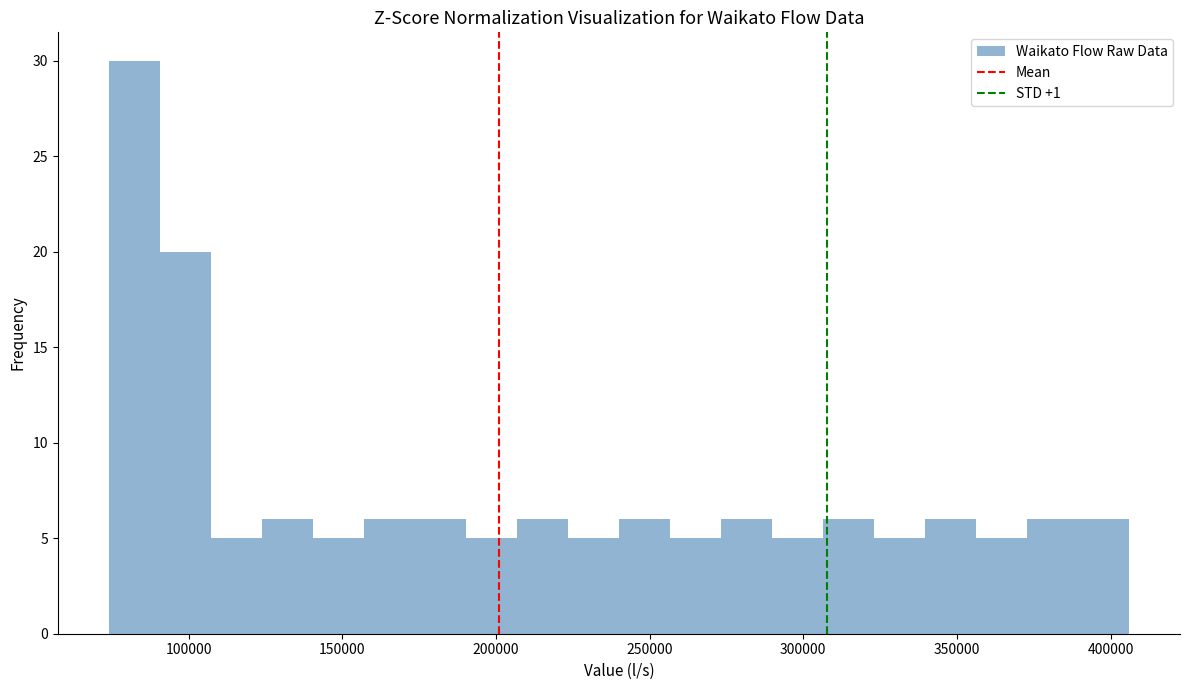

Around what value on the x-axis is the tallest bar? Give the approximate position of its centre, as read against the axis.

80000